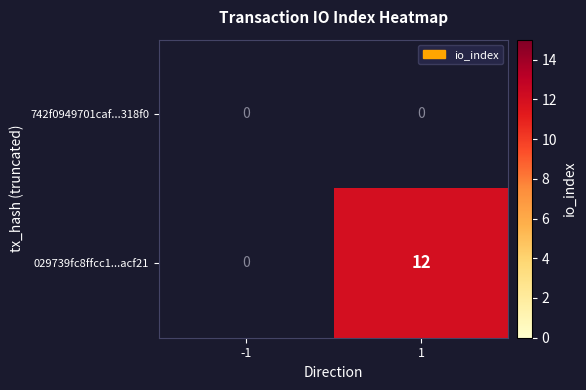

The 029739fc8ffcc1...acf21 series shows 12 at 1. True or false?

True